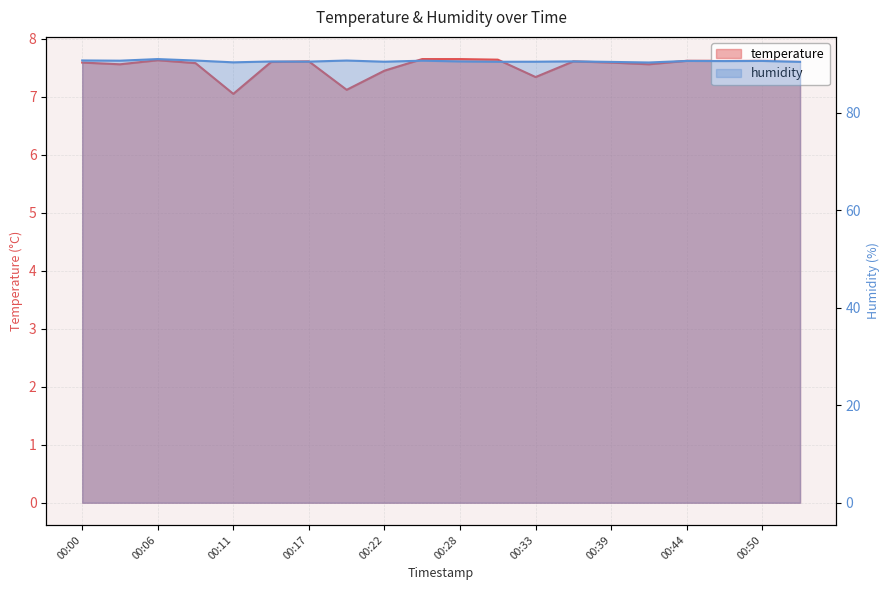

What is the minimum value shown in the chart?

7.0